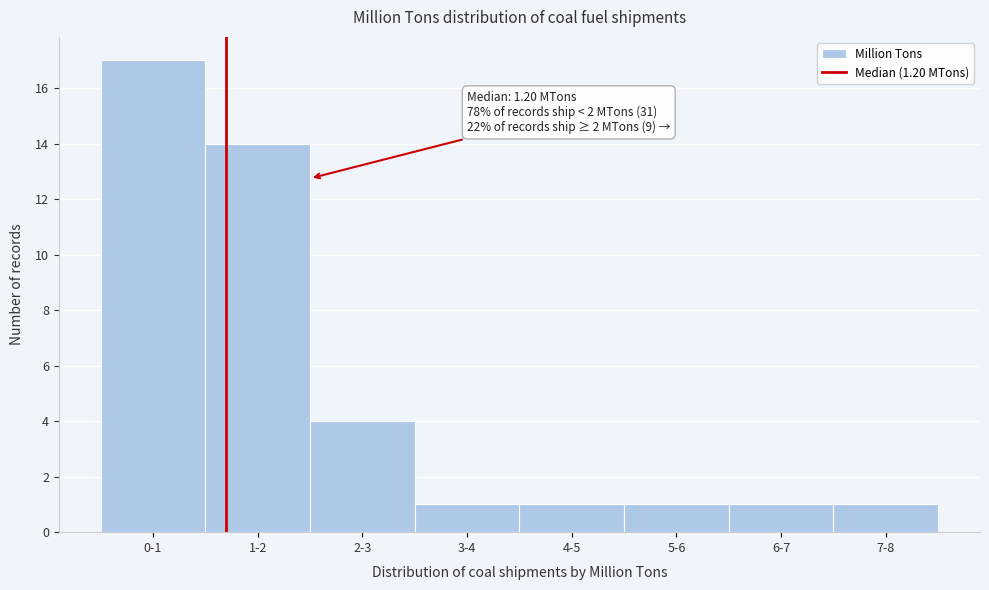

Reading left to right, list all the values displayed in this chart.

17	14	4	1	1	1	1	1